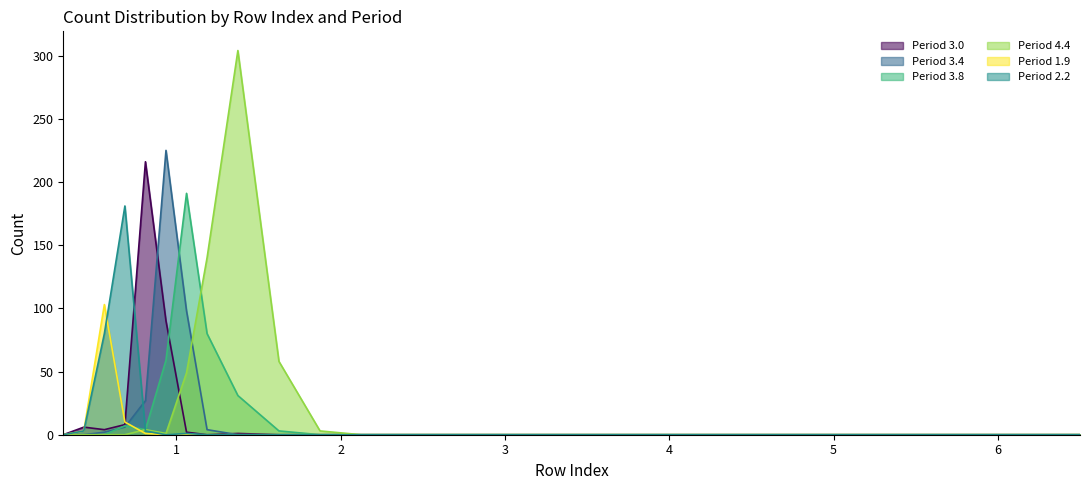

Reading left to right, list all the values displayed in this chart.

Period 3.0: 0.3125=0	0.4375=6	0.5625=4	0.6875=8	0.8125=216	0.9375=90	1.0625=2	1.1875=0	1.375=1	1.625=0	1.875=0	2.125=0	2.375=0	2.75=0	3.25=0	3.75=0	4.25=0	4.75=0	5.5=0	6.5=0
Period 3.4: 0.3125=0	0.4375=0	0.5625=2	0.6875=6	0.8125=27	0.9375=225	1.0625=98	1.1875=4	1.375=0	1.625=0	1.875=0	2.125=0	2.375=0	2.75=0	3.25=0	3.75=0	4.25=0	4.75=0	5.5=0	6.5=0
Period 3.8: 0.3125=0	0.4375=0	0.5625=0	0.6875=7	0.8125=4	0.9375=59	1.0625=191	1.1875=80	1.375=31	1.625=3	1.875=0	2.125=0	2.375=0	2.75=0	3.25=0	3.75=0	4.25=0	4.75=0	5.5=0	6.5=0
Period 4.4: 0.3125=0	0.4375=0	0.5625=0	0.6875=0	0.8125=4	0.9375=1	1.0625=49	1.1875=140	1.375=304	1.625=58	1.875=3	2.125=0	2.375=0	2.75=0	3.25=0	3.75=0	4.25=0	4.75=0	5.5=0	6.5=0
Period 1.9: 0.3125=0	0.4375=3	0.5625=103	0.6875=10	0.8125=1	0.9375=0	1.0625=0	1.1875=0	1.375=0	1.625=0	1.875=0	2.125=0	2.375=0	2.75=0	3.25=0	3.75=0	4.25=0	4.75=0	5.5=0	6.5=0
Period 2.2: 0.3125=0	0.4375=3	0.5625=80	0.6875=181	0.8125=3	0.9375=0	1.0625=1	1.1875=0	1.375=0	1.625=0	1.875=0	2.125=0	2.375=0	2.75=0	3.25=0	3.75=0	4.25=0	4.75=0	5.5=0	6.5=0